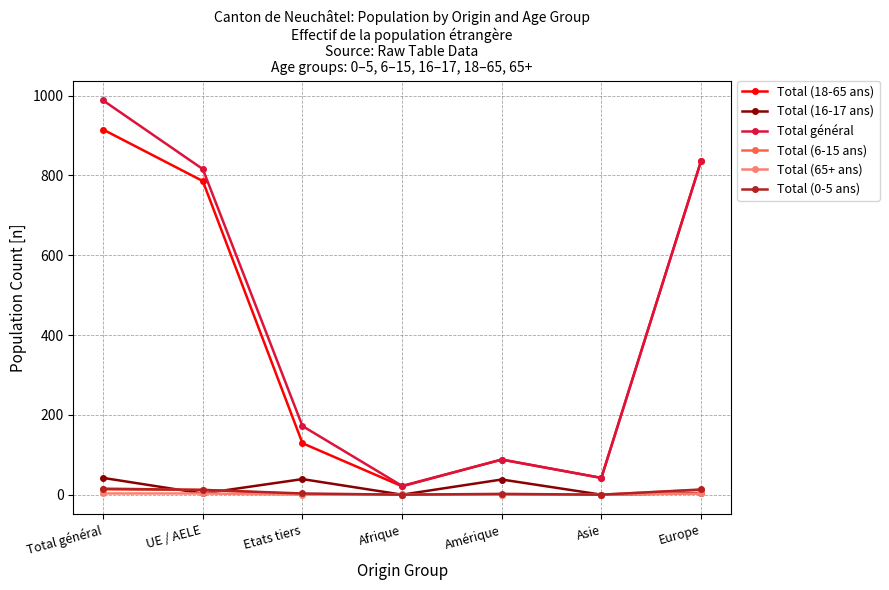

At which category does Total (16-17 ans) reach its first local peak?

Etats tiers